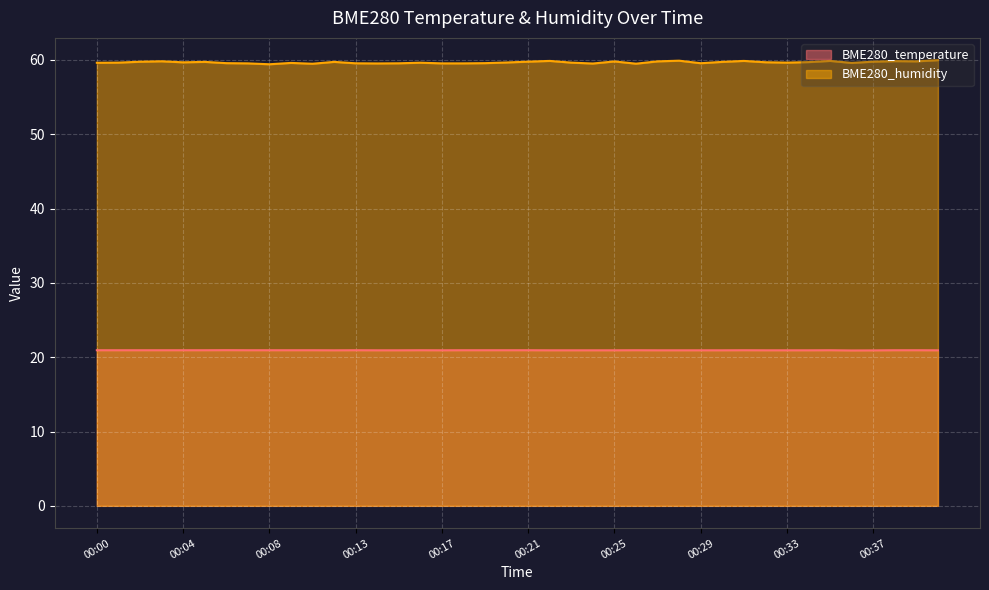

What are all the series names shown in the legend?

BME280_temperature, BME280_humidity